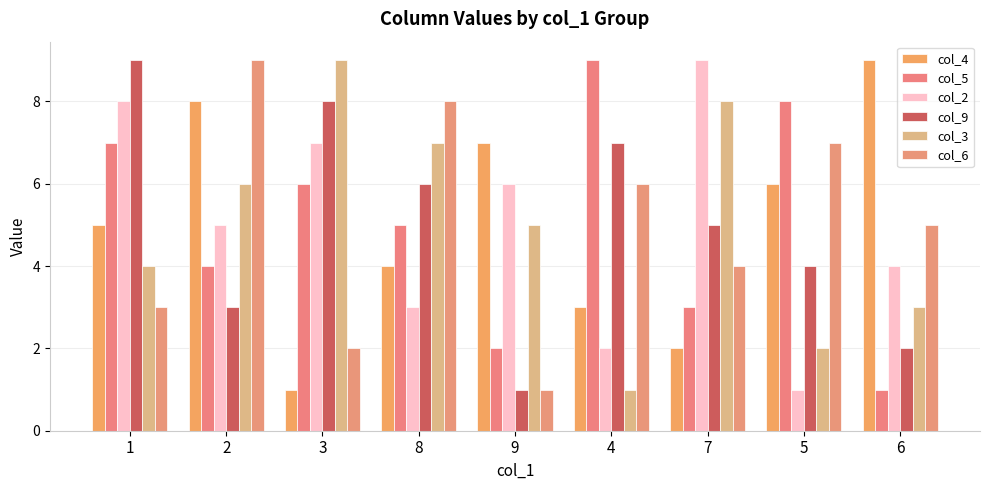

What is the spread (max minus min) of values at 5?

7